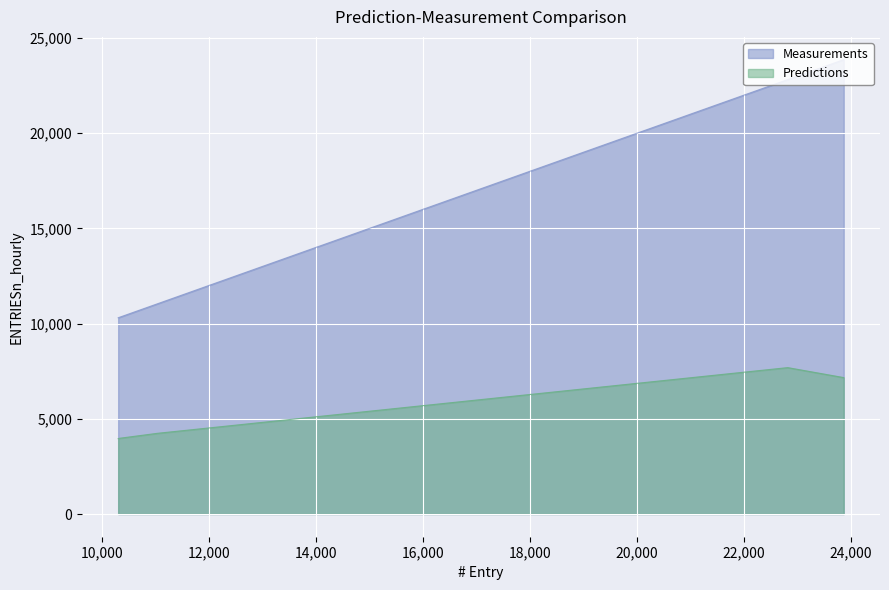

What is the difference between the id values at 10338 and 22814?

12476